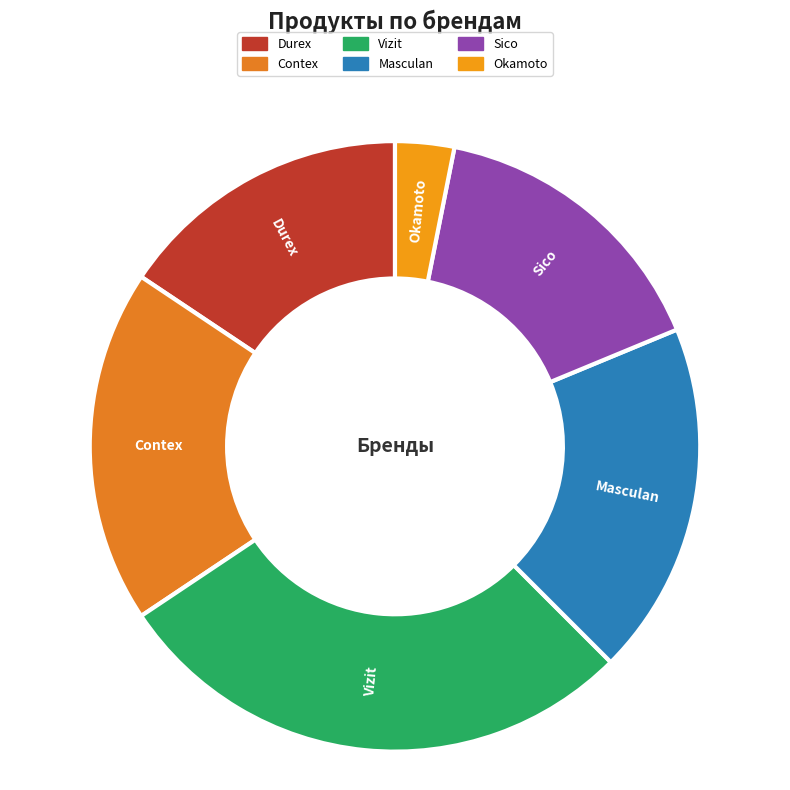

Is there any slice that represents more than half of the pie?

No